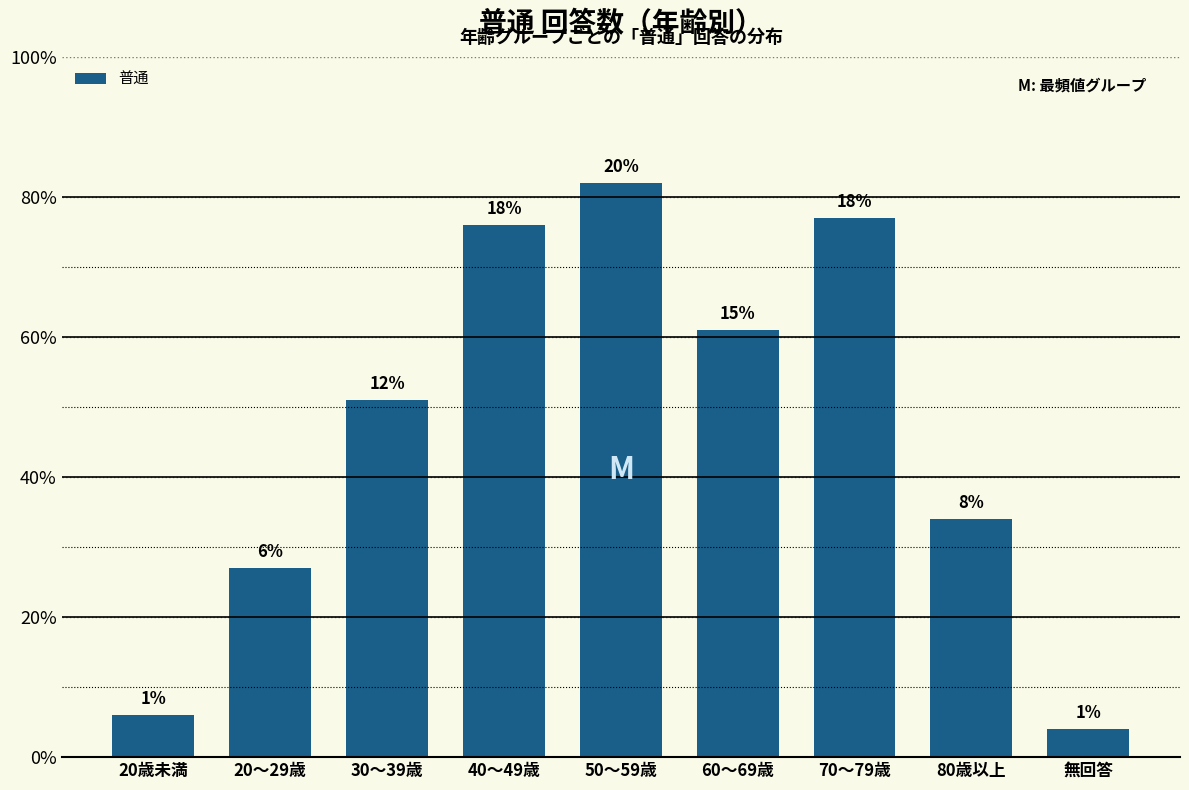

How many bars are there in total?

9